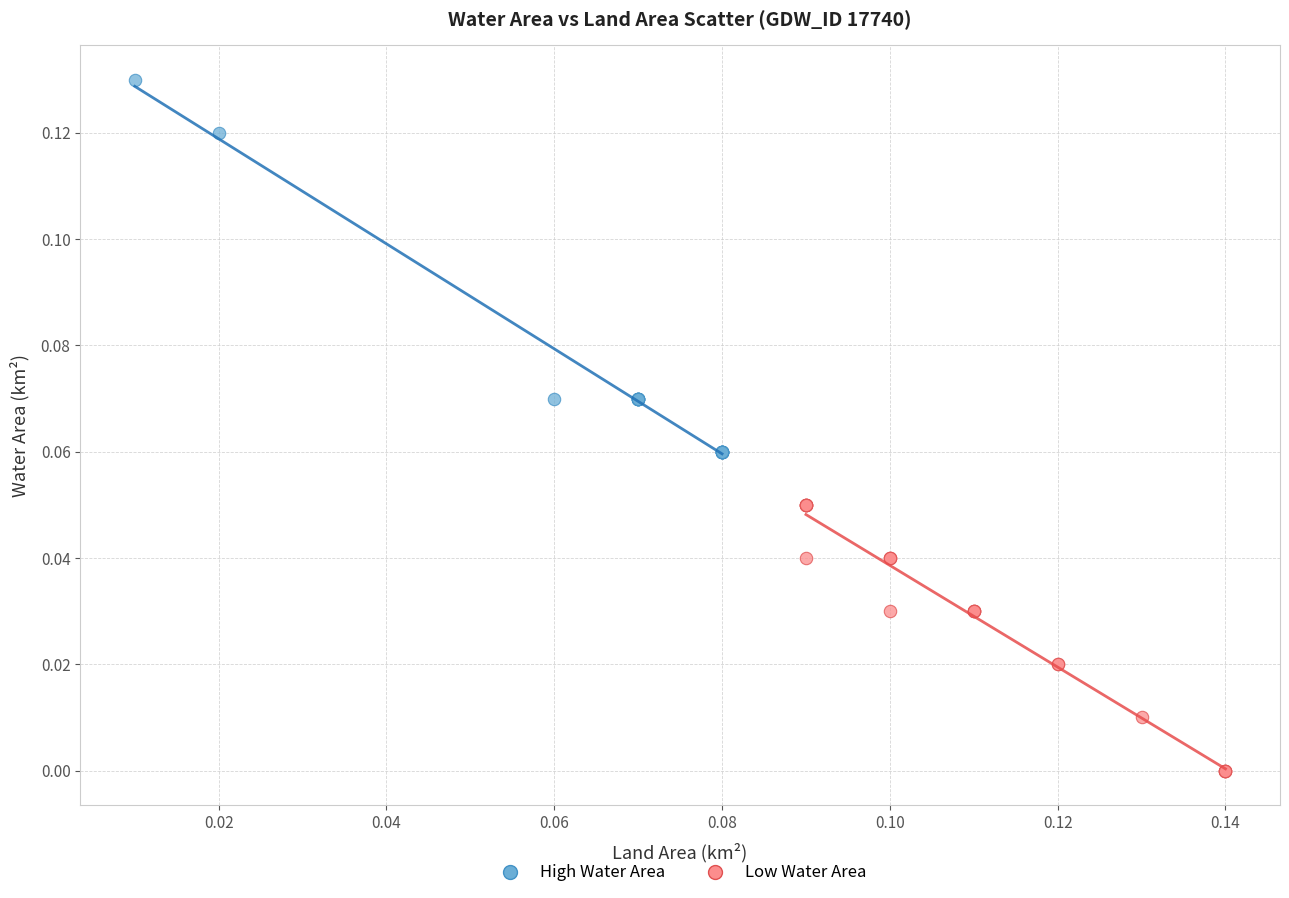

Which series reaches the maximum Y coordinate?

High Water Area